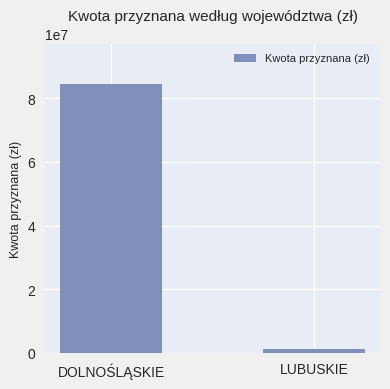

What is the sum of the values at LUBUSKIE and DOLNOŚLĄSKIE?

85689792.2